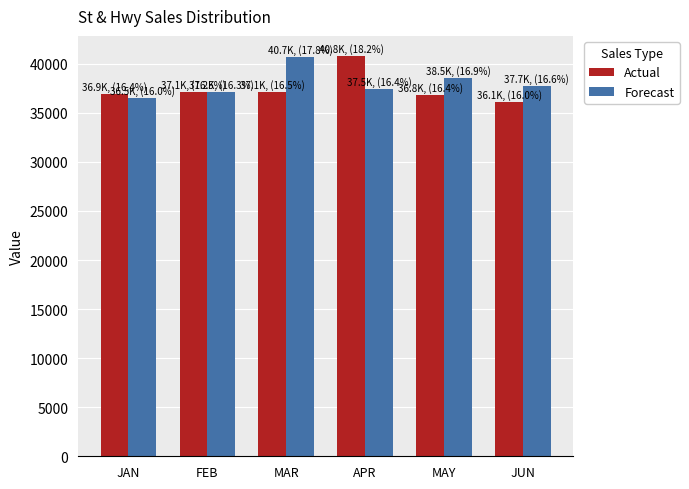

Is the value of Actual at JUN greater than the value of Forecast at JAN?

No